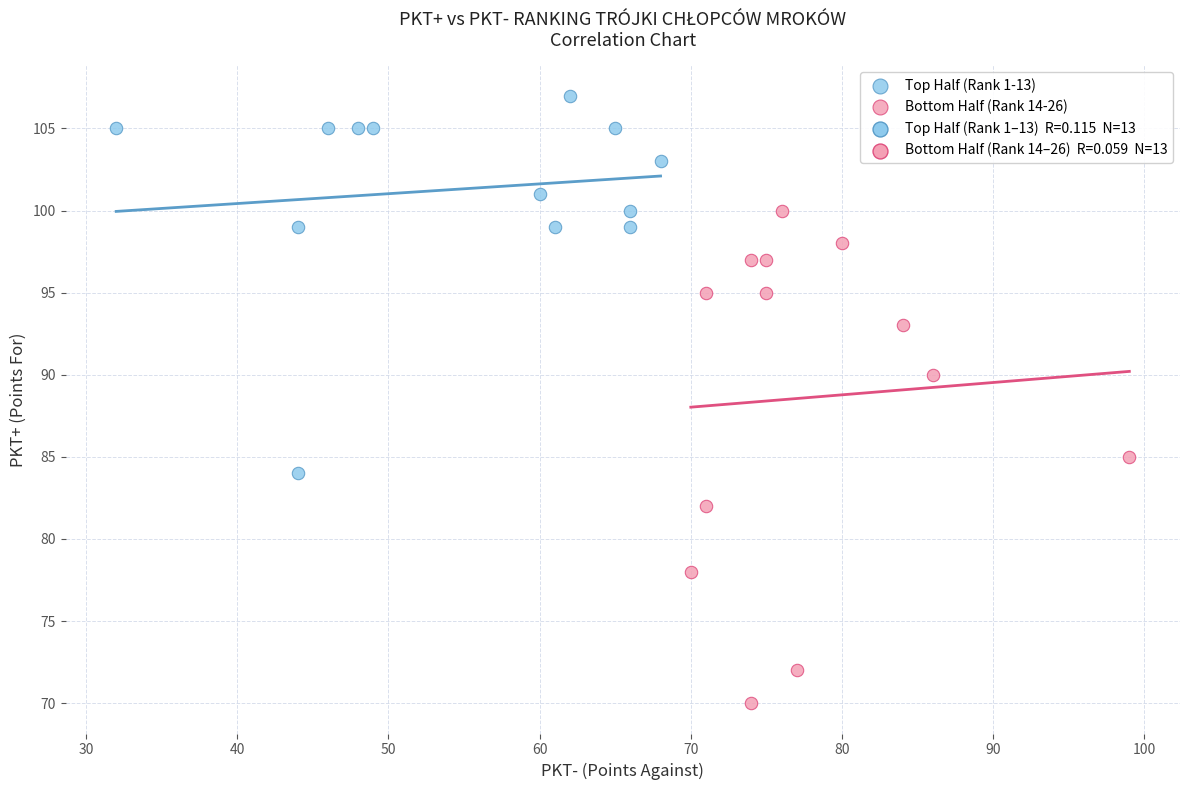

Which series reaches the maximum Y coordinate?

Top Half (Rank 1-13)